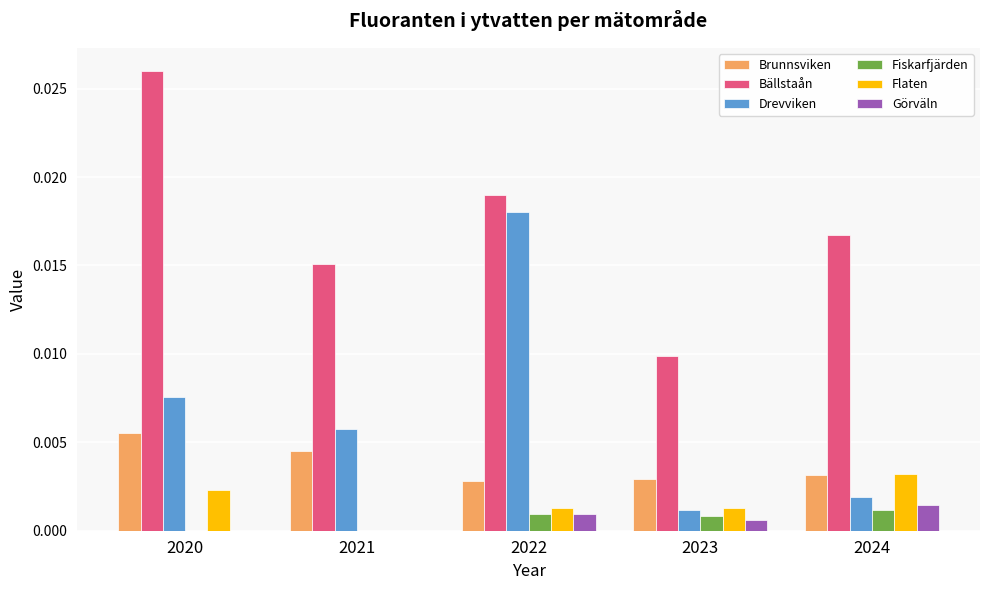

Is the value of Fiskarfjärden at 2020 greater than the value of Drevviken at 2021?

No